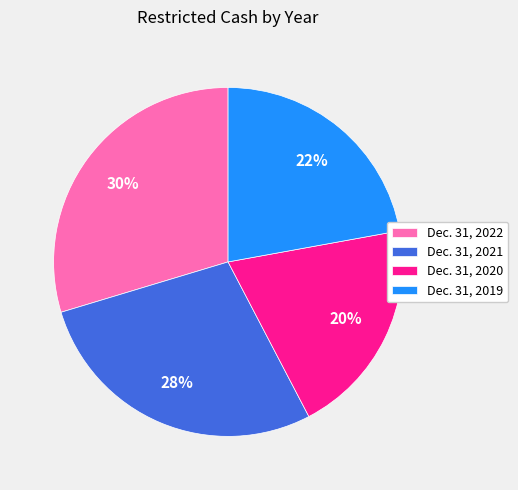

Is the sum of Dec. 31, 2021 and Dec. 31, 2022 greater than half?

Yes